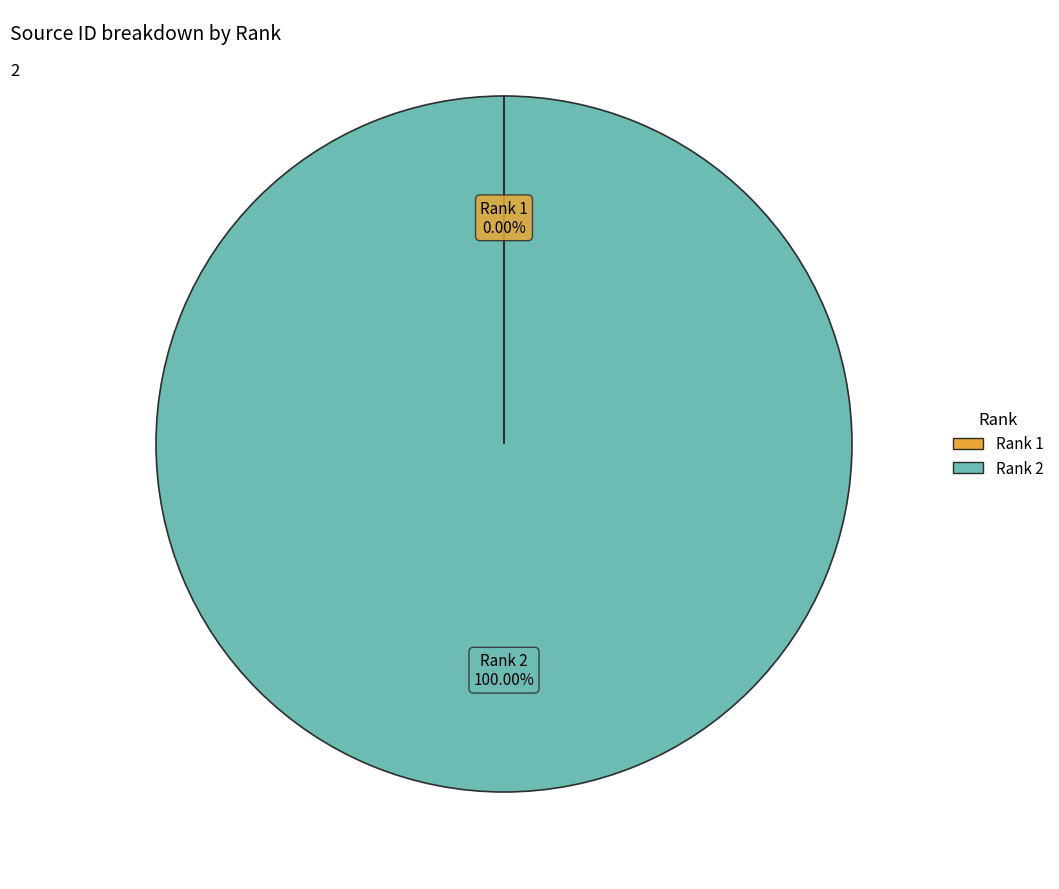

To the nearest percent, what is the average slice percentage?

50%